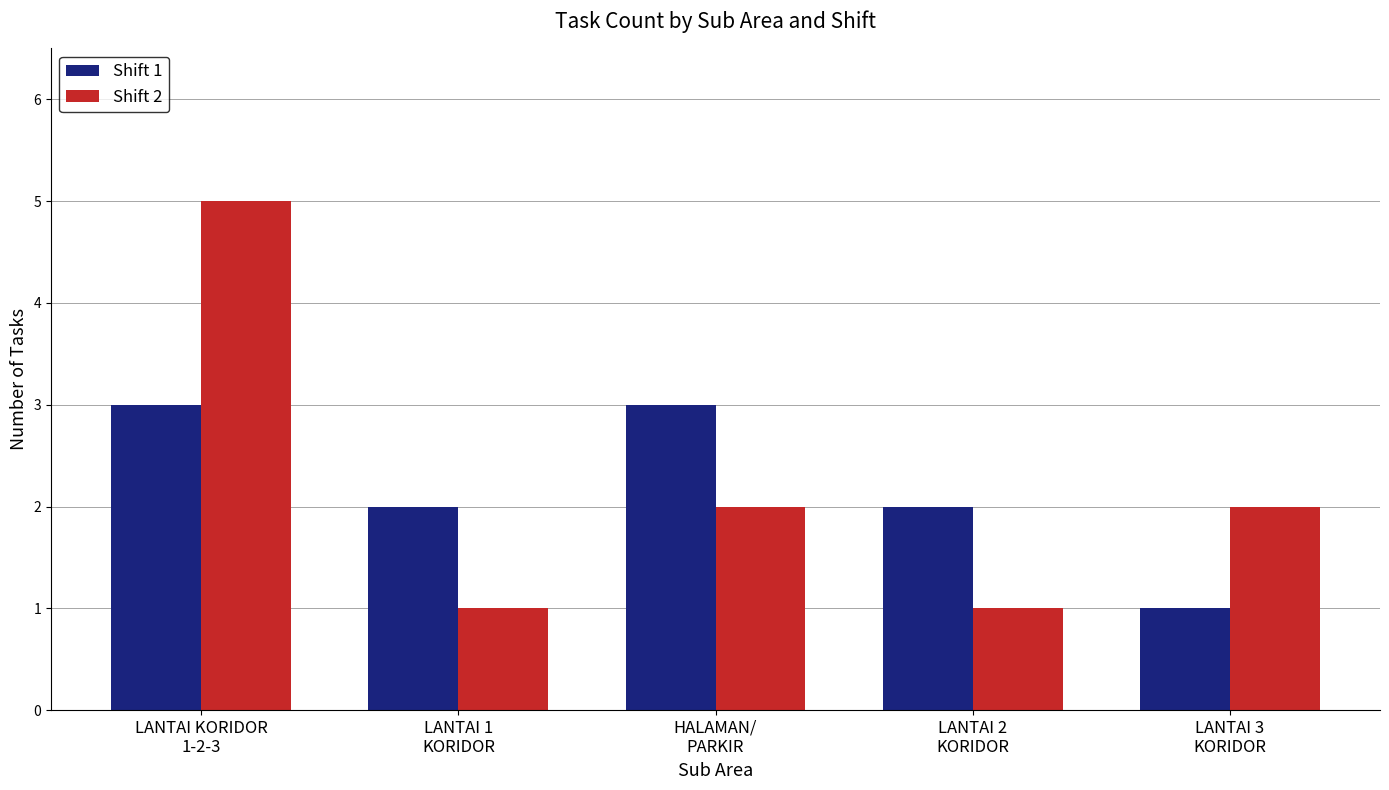

Reading right to left, list all the values displayed in this chart.

Shift 1: LANTAI 3
KORIDOR=1	LANTAI 2
KORIDOR=2	HALAMAN/
PARKIR=3	LANTAI 1
KORIDOR=2	LANTAI KORIDOR
1-2-3=3
Shift 2: LANTAI 3
KORIDOR=2	LANTAI 2
KORIDOR=1	HALAMAN/
PARKIR=2	LANTAI 1
KORIDOR=1	LANTAI KORIDOR
1-2-3=5